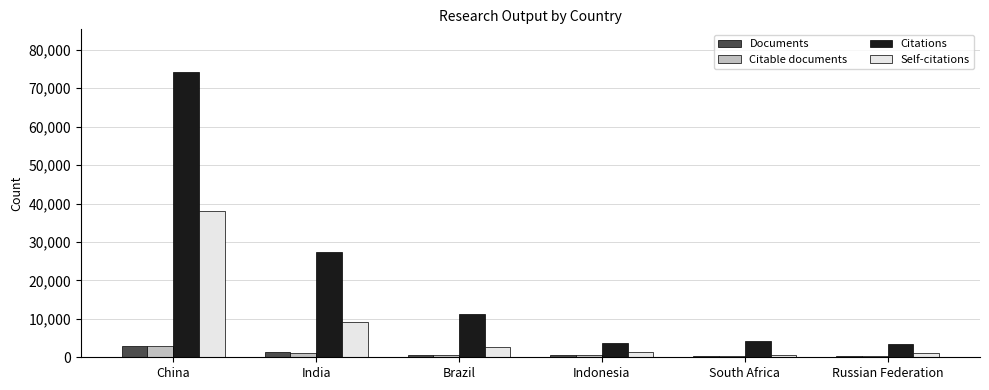

What is the difference between the maximum and minimum values in the Citations series?

70787